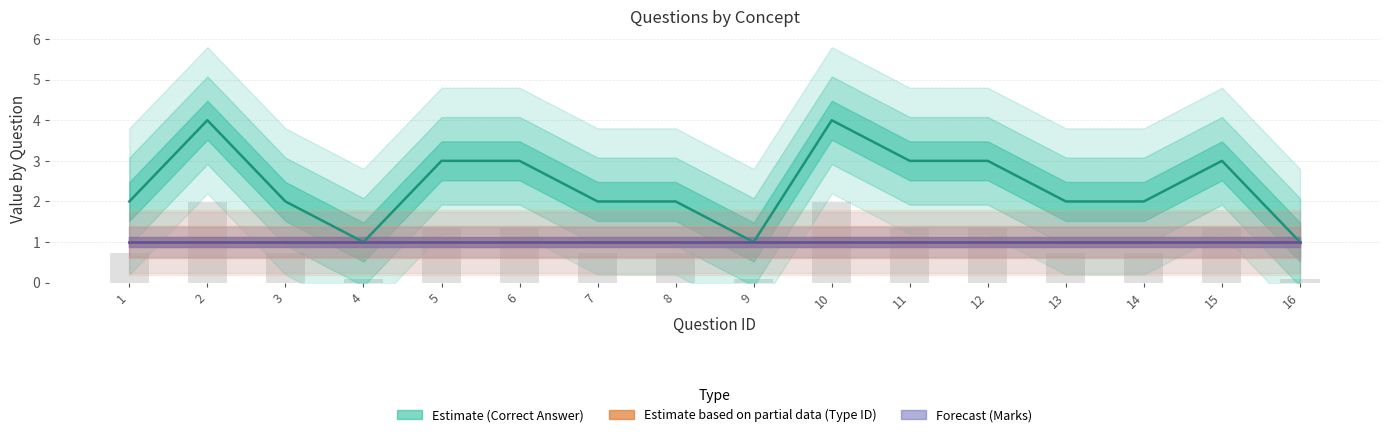

What is the average value of the Marks series?

1